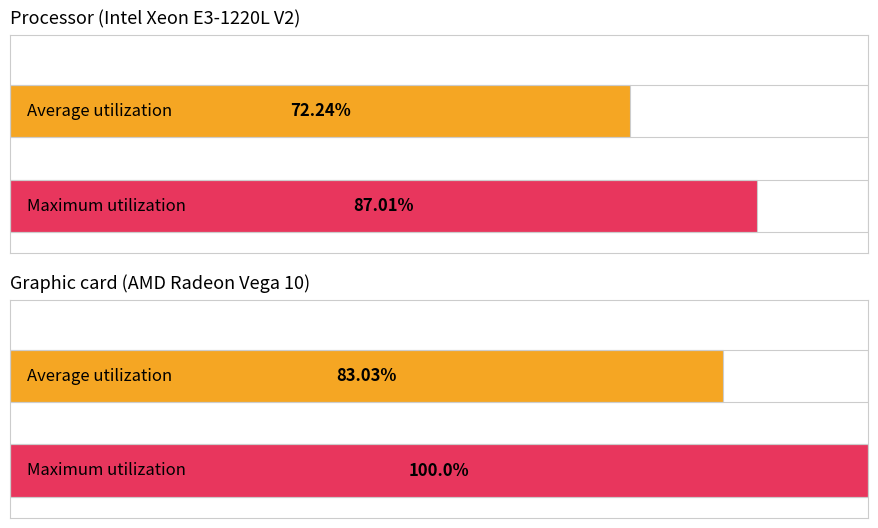

At how many categories does at least one series exceed -105?

2